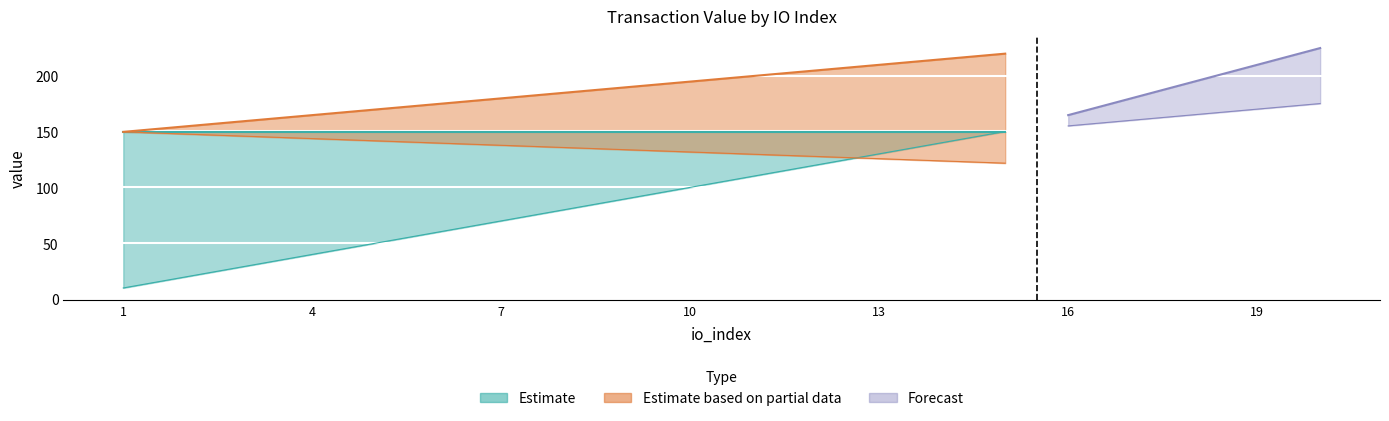

True or false: direction_1_io_index and direction_-1_io_index intersect in this chart.

False